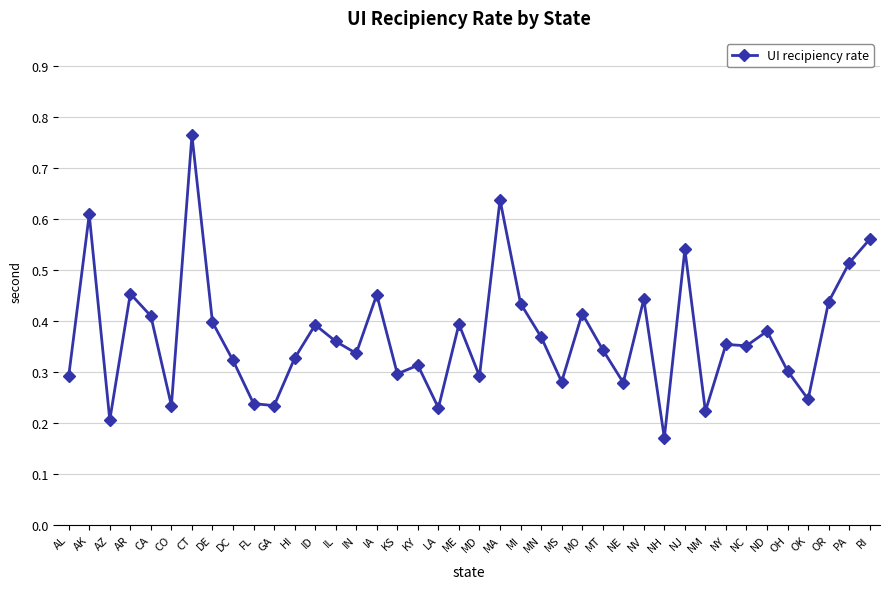

Count the number of categories in the chart.

40